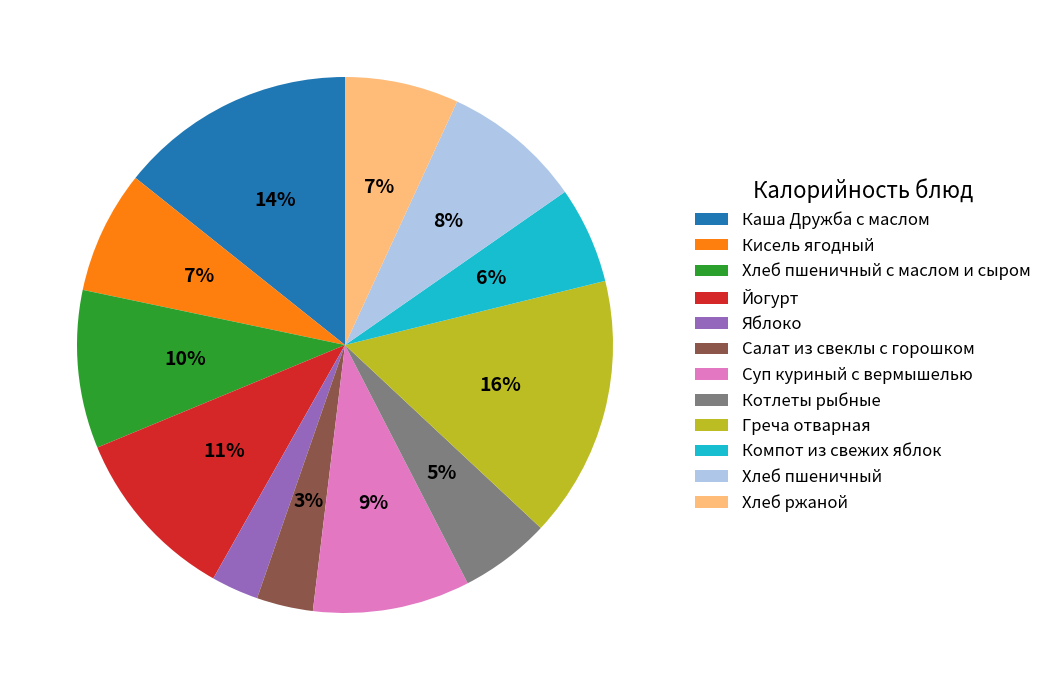

Between Яблоко and Хлеб пшеничный, which is larger?

Хлеб пшеничный